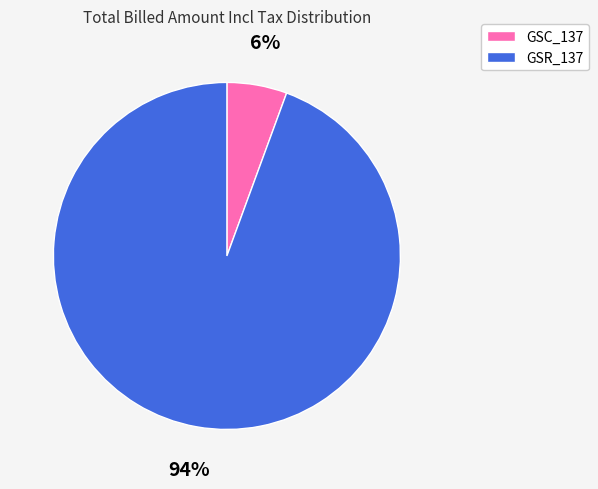

Which has a higher value, GSR_137 or GSC_137?

GSR_137